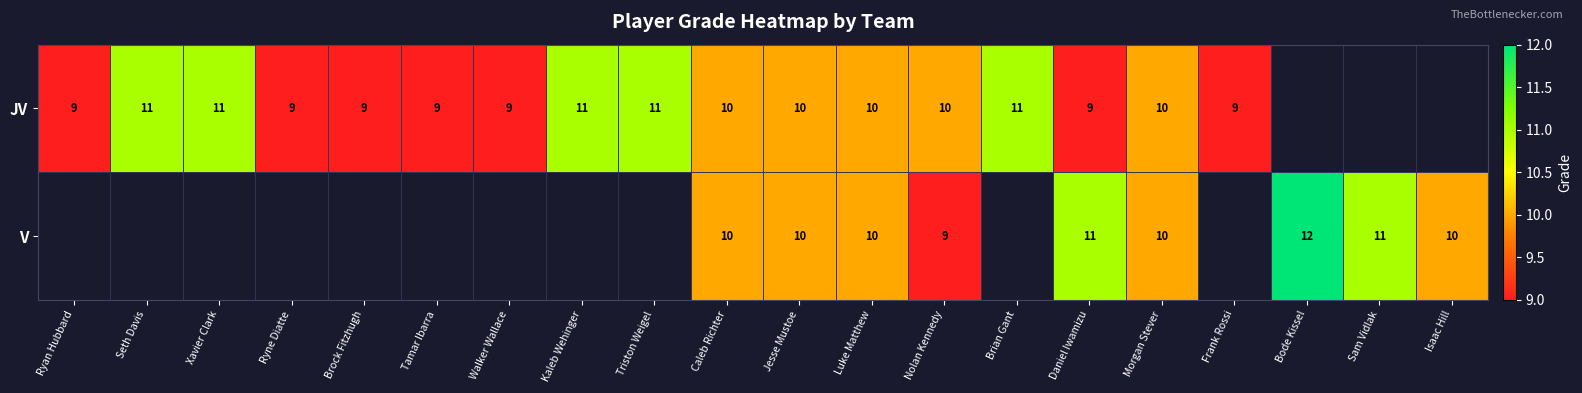

What is the total value across all series at Caleb Richter?

20